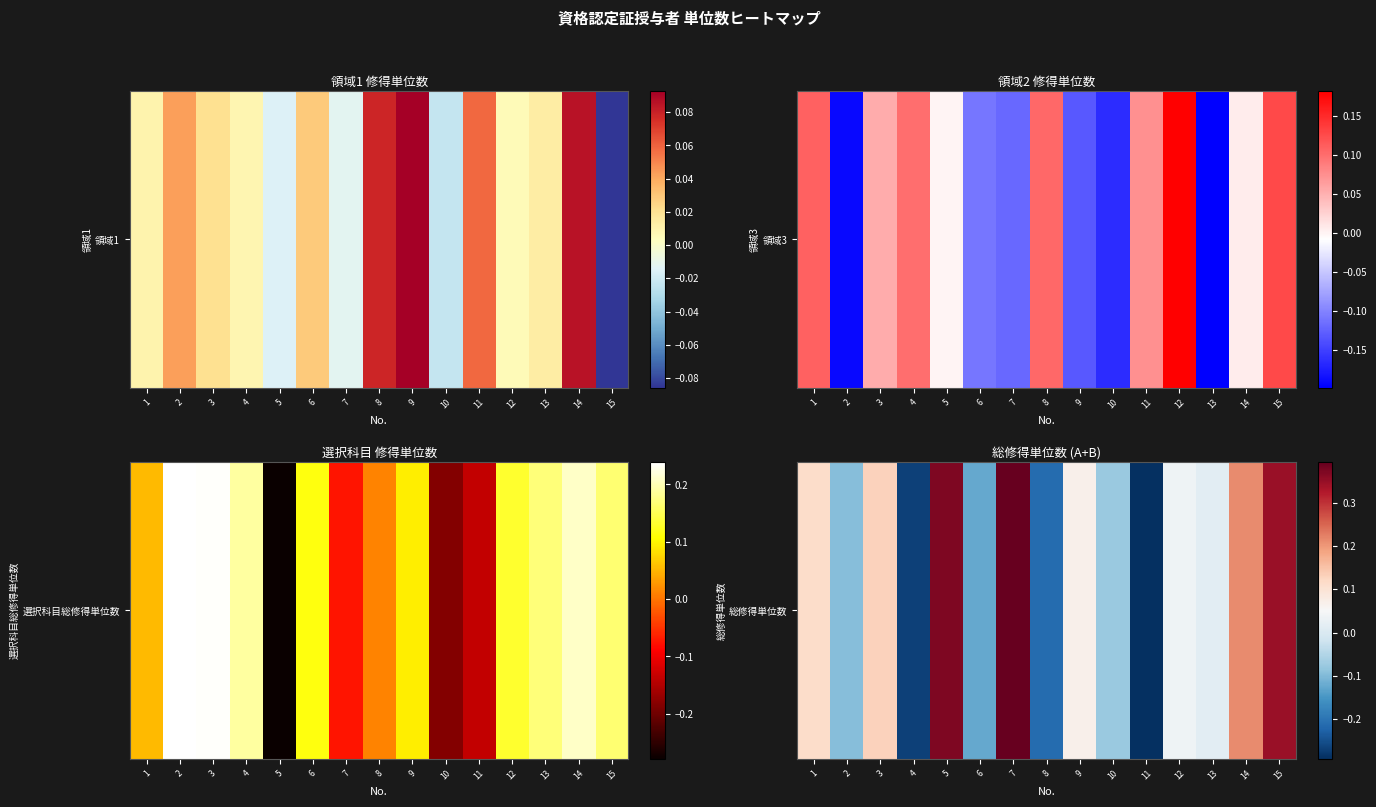

List the labels in order of value, smallest first.

11, 4, 8, 6, 2, 10, 13, 12, 9, 1, 3, 14, 15, 5, 7